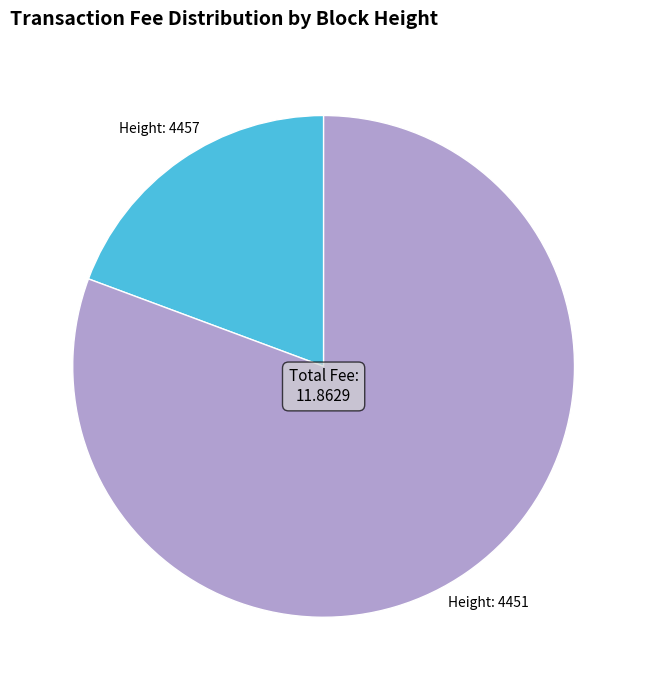

Is there a majority slice in this chart?

Yes